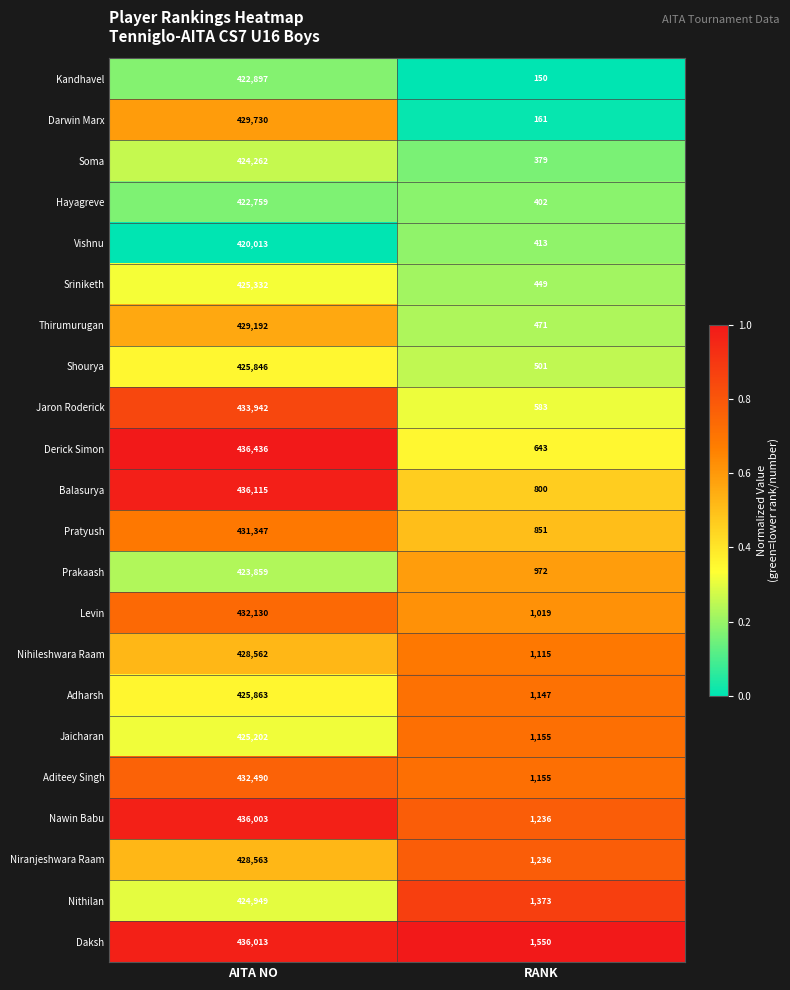

What is the difference between the maximum and minimum values in the Darwin Marx series?

429569